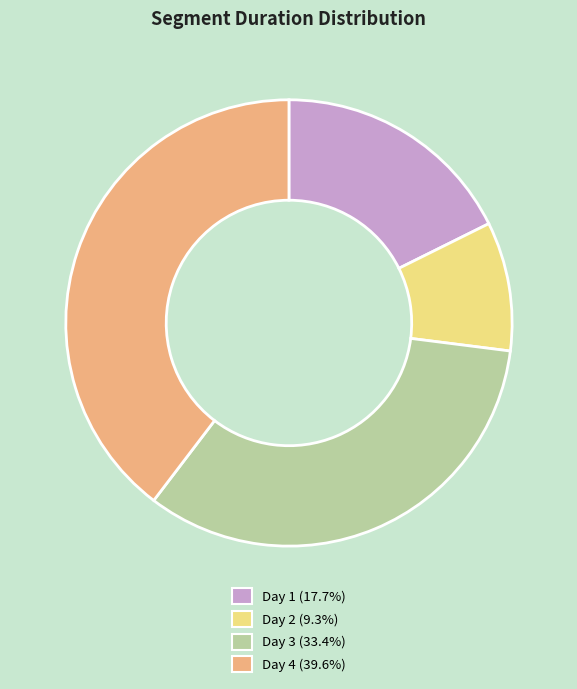

Is Day 2 the majority of the pie?

No